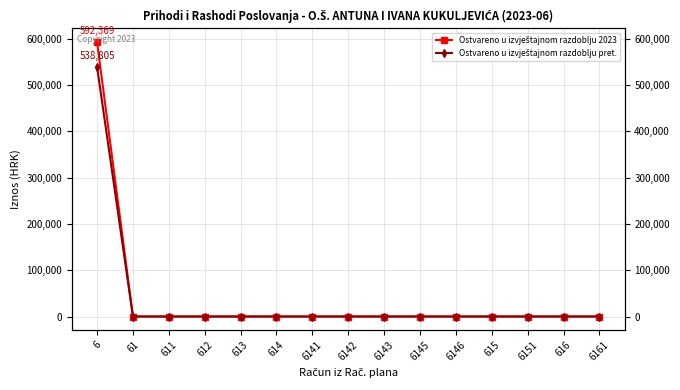

Which series changed the most between 6151 and 6161?

Ostvareno u izvještajnom razdoblju 2023